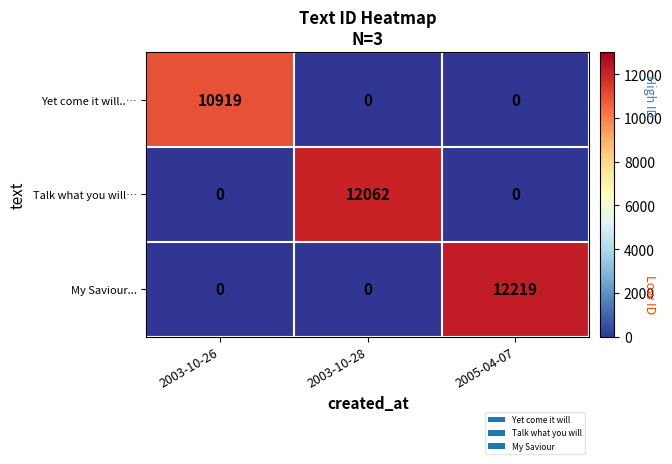

Rank the series by their maximum value, from lowest to highest.

Yet come it will..…, Talk what you will…, My Saviour...